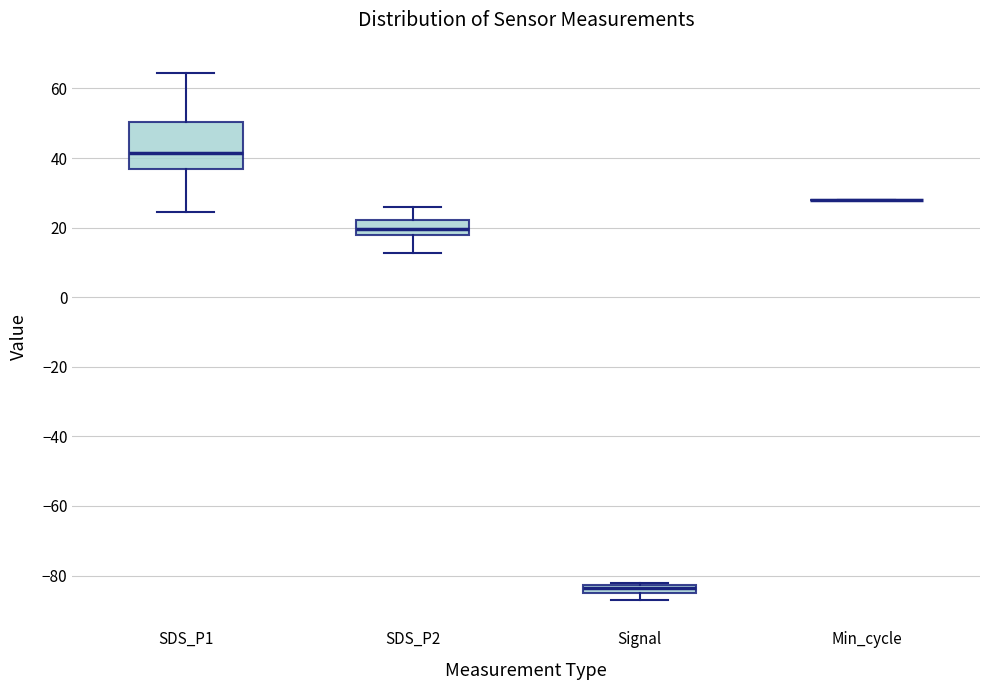

Comparing the boxes themselves (not the whiskers), which one is the tallest?

SDS_P1